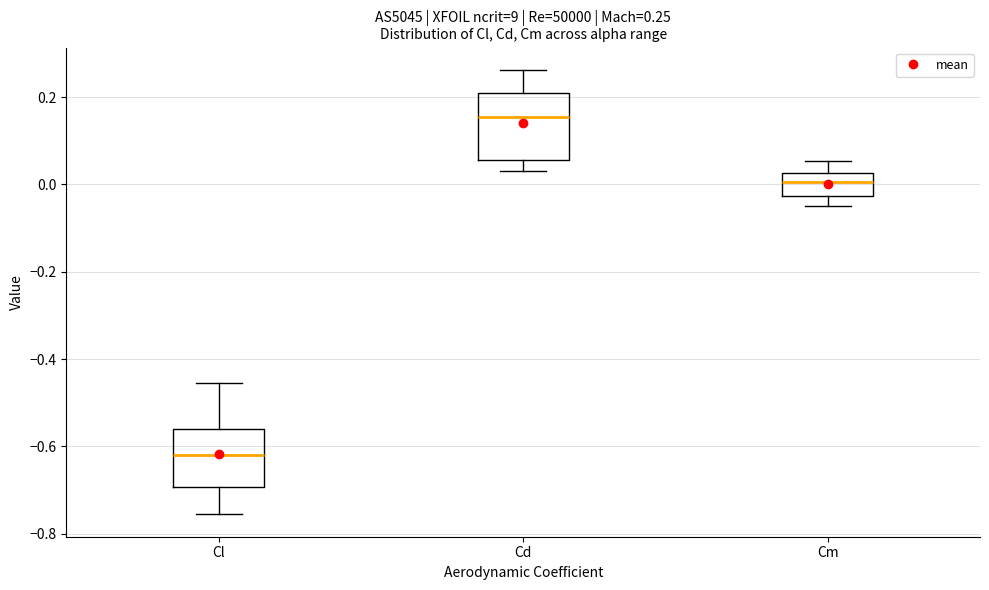

Which box has the lowest median line?

Cl